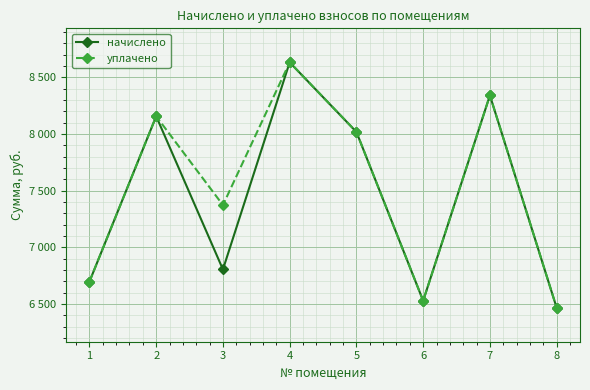

Reading left to right, transcribe all the data shown in this chart.

начислено: 1=6697.0	2=8156.2	3=6804.5	4=8632.3	5=8017.9	6=6528.0	7=8340.5	8=6466.6
уплачено: 1=6697.0	2=8156.2	3=7372.5	4=8632.3	5=8017.9	6=6528.0	7=8340.5	8=6466.6